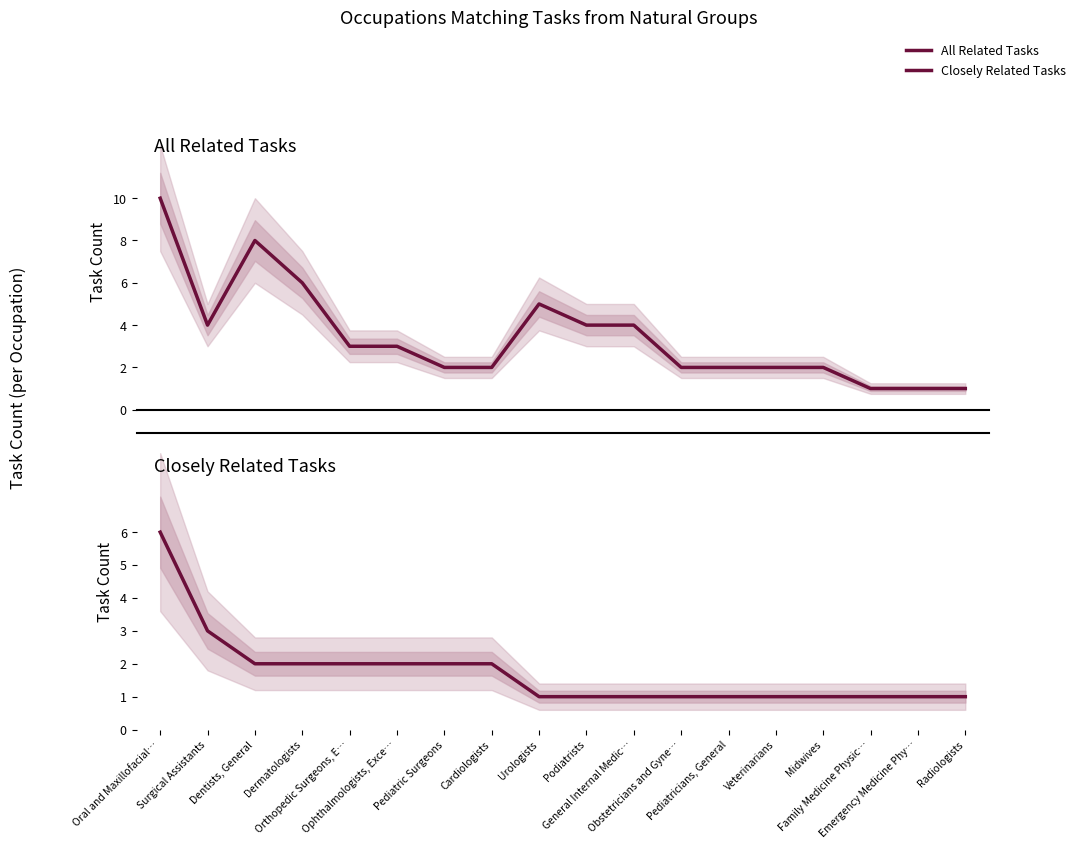

What is the difference between the second highest and minimum values in the All Related Tasks series?

7